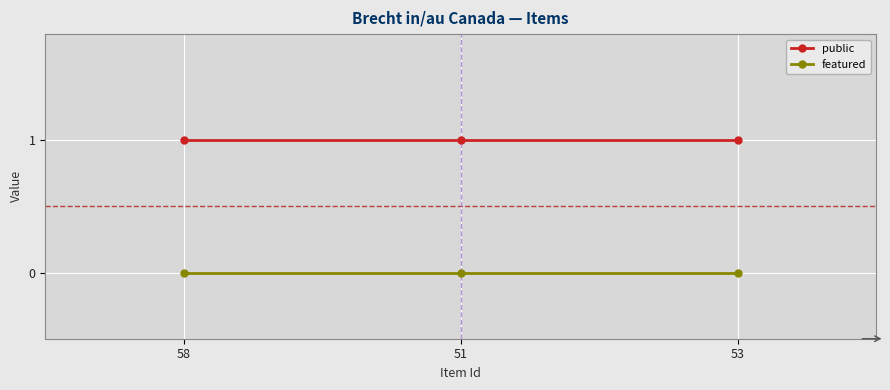

Does the chart display data point markers on the line(s)?

Yes